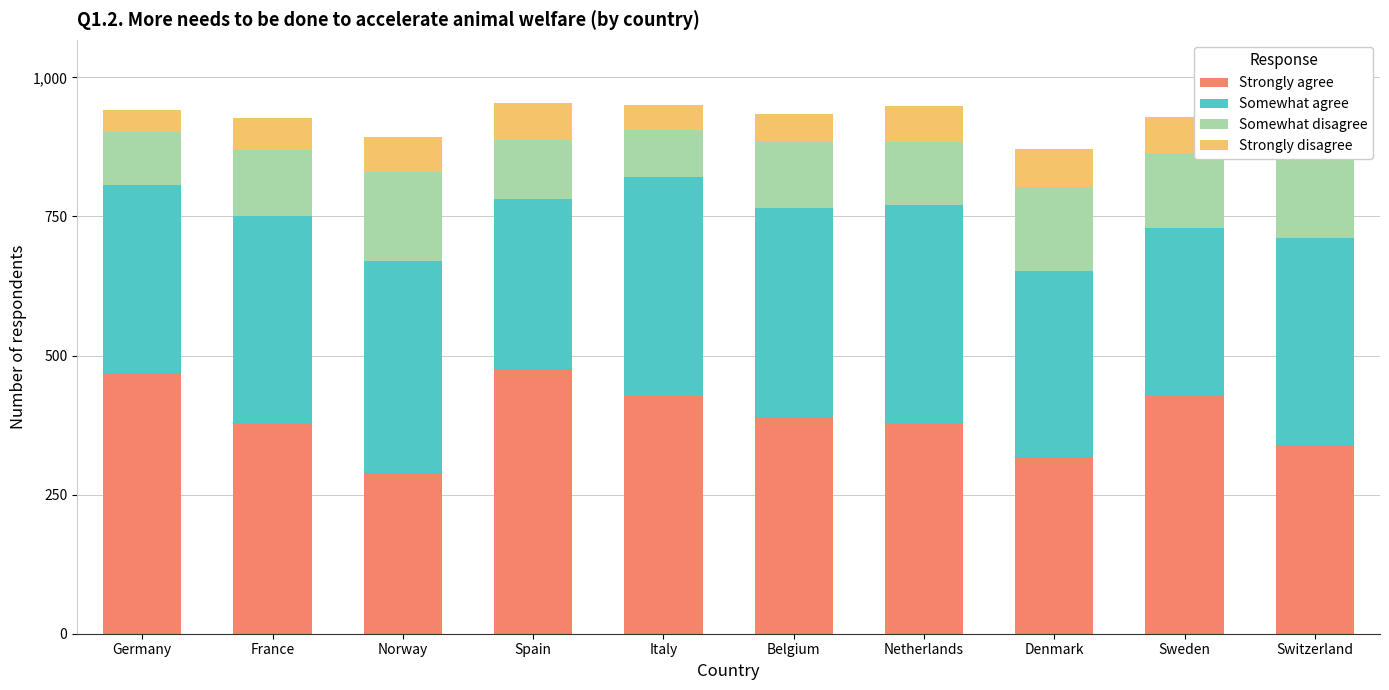

At which category is the sum across all series the highest?

Spain